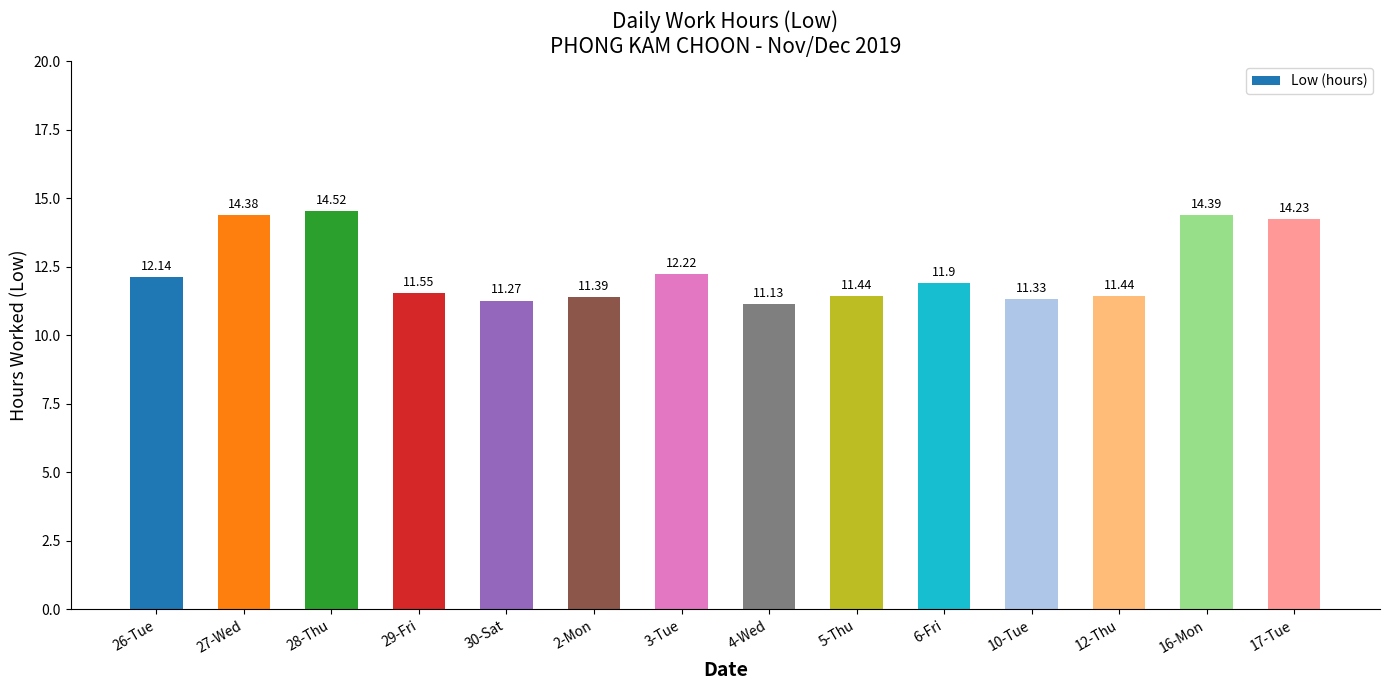

What is the sum of all values?

173.3